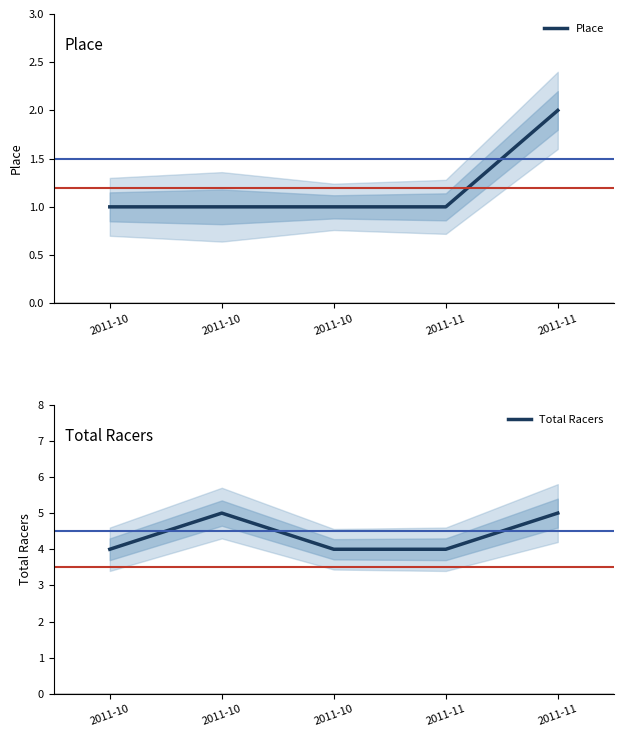

At how many categories does at least one series exceed 4?

2